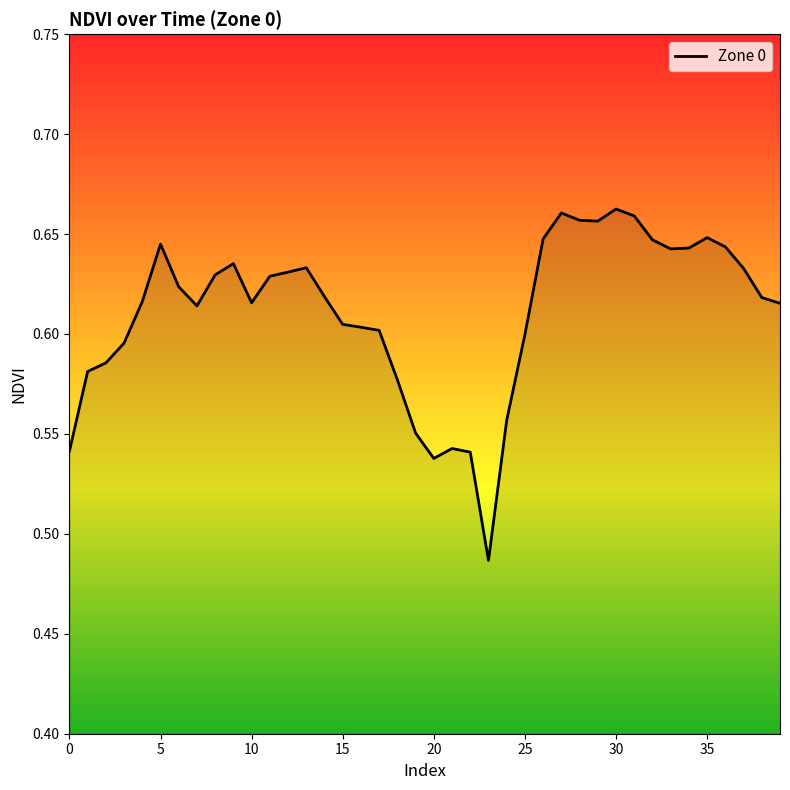

What is the difference between the second highest and second lowest values?

0.1